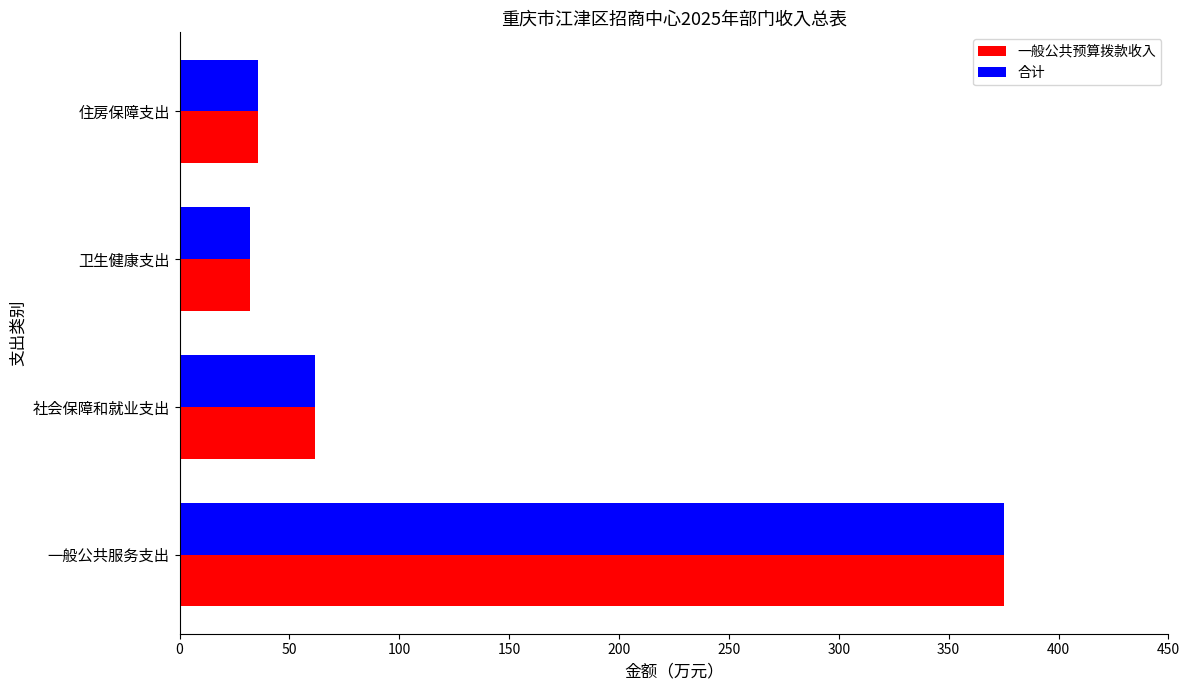

What is the lowest value of the 一般公共预算拨款收入 series?

32.2